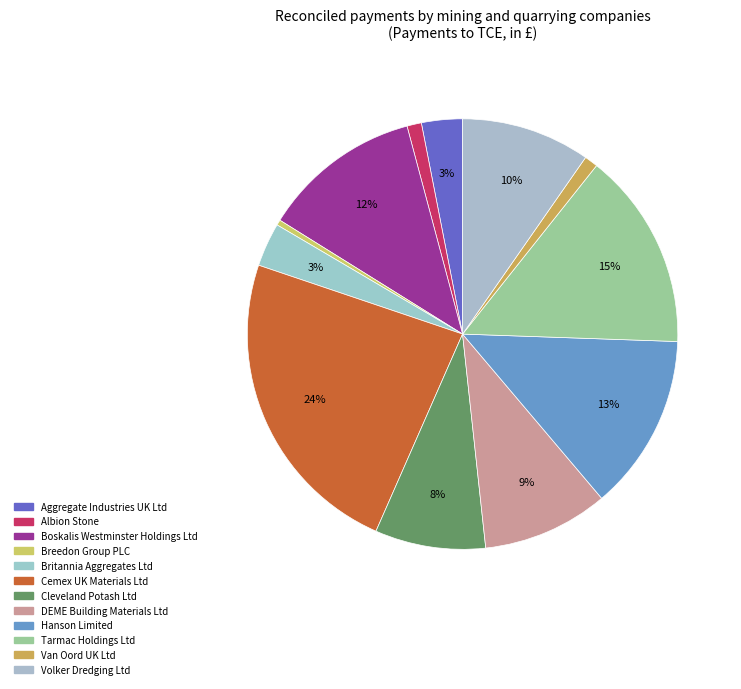

Is there a majority slice in this chart?

No